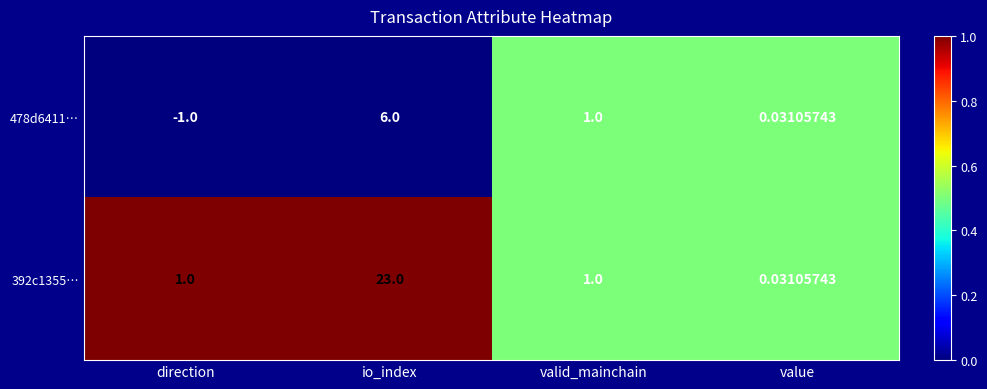

Where is 478d6411… nearest to the value 2?

valid_mainchain